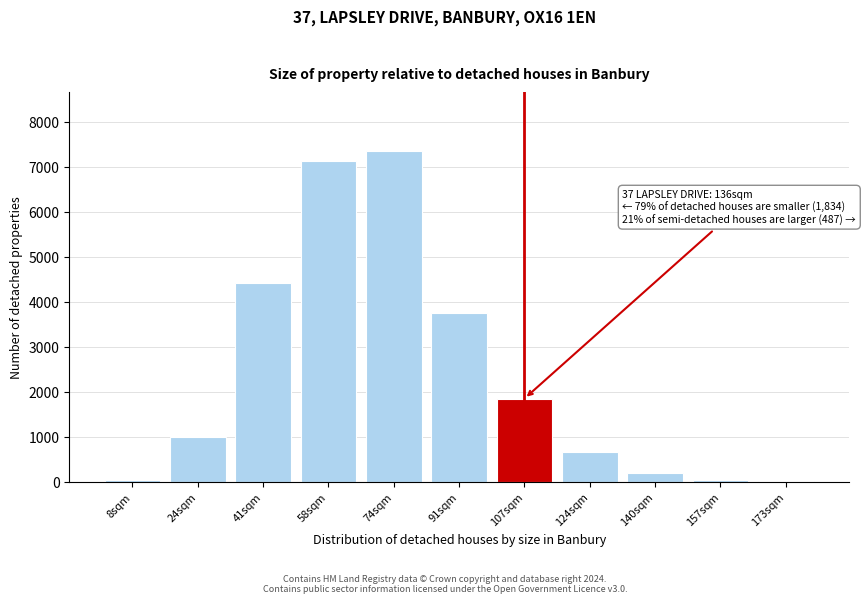

The value at 91sqm is 3745. True or false?

True